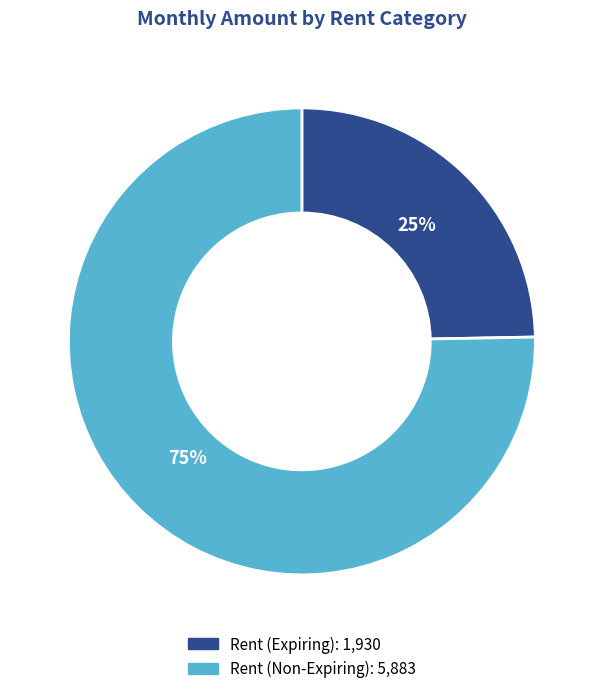

Rank the categories by value from lowest to highest.

Rent (Expiring), Rent (Non-Expiring)